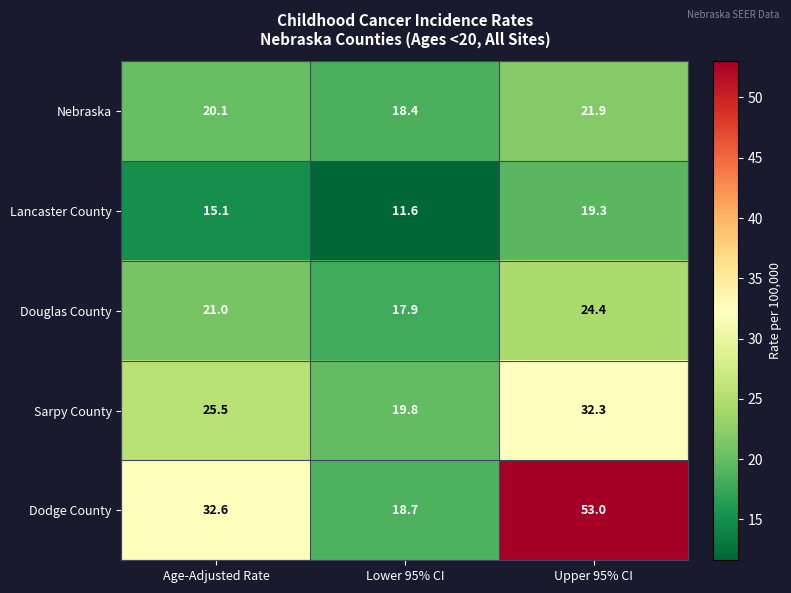

Between Lower 95% CI and Upper 95% CI, which series saw the biggest shift?

Dodge County